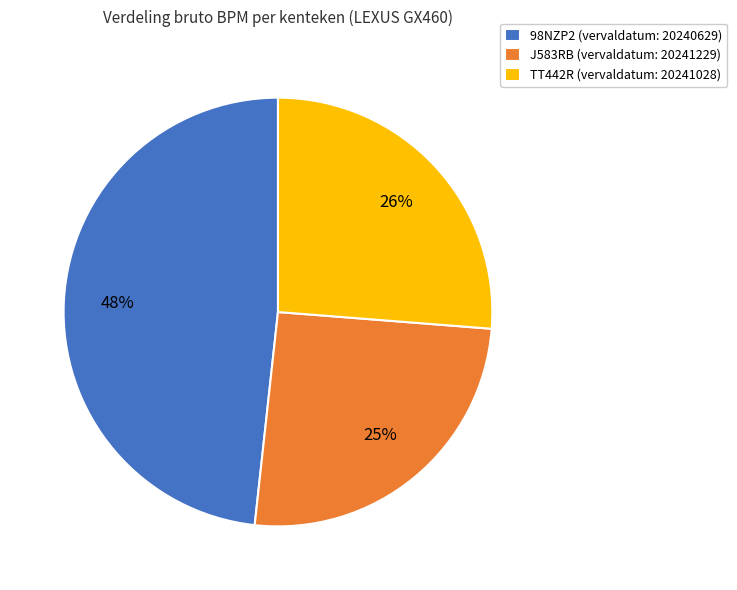

What percentage is the 98NZP2 slice, to the nearest percent?

48%